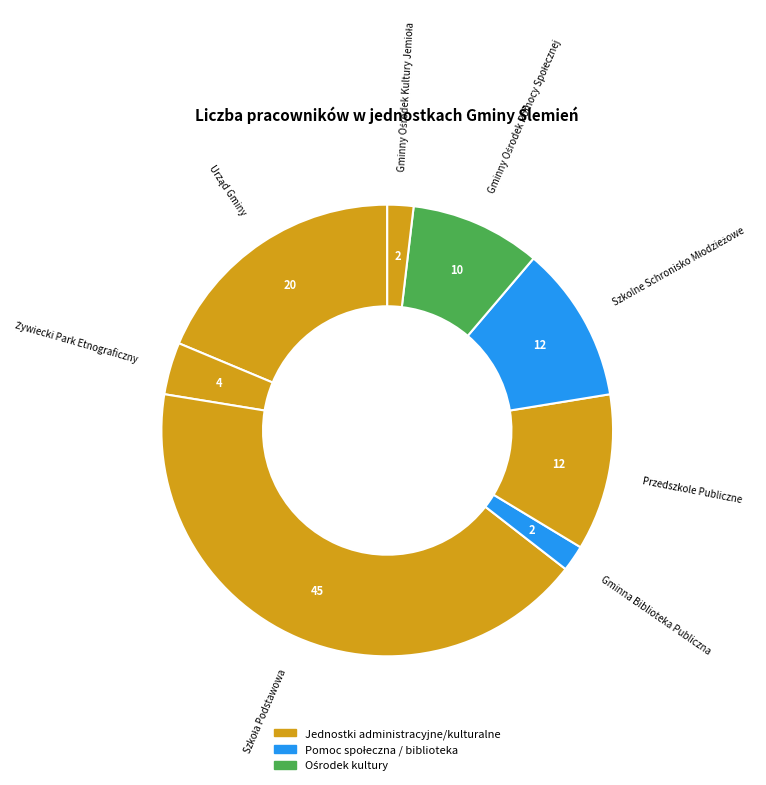

Count the number of slices in the pie.

8